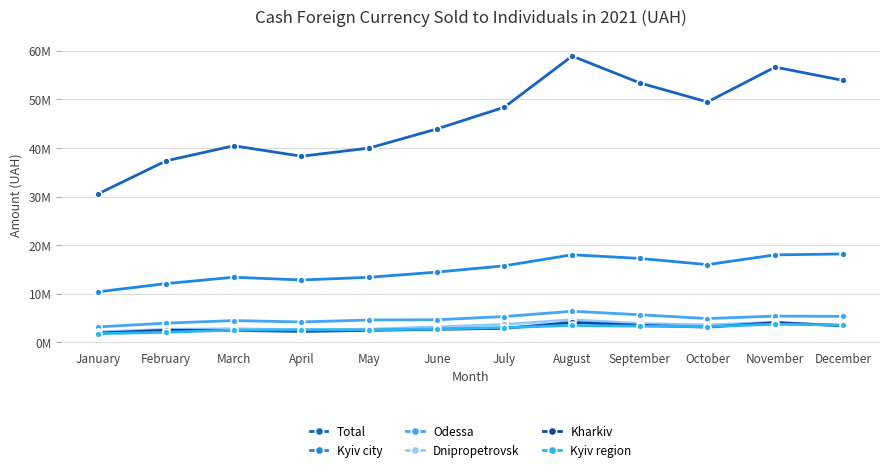

Does the chart have visible grid lines?

Yes